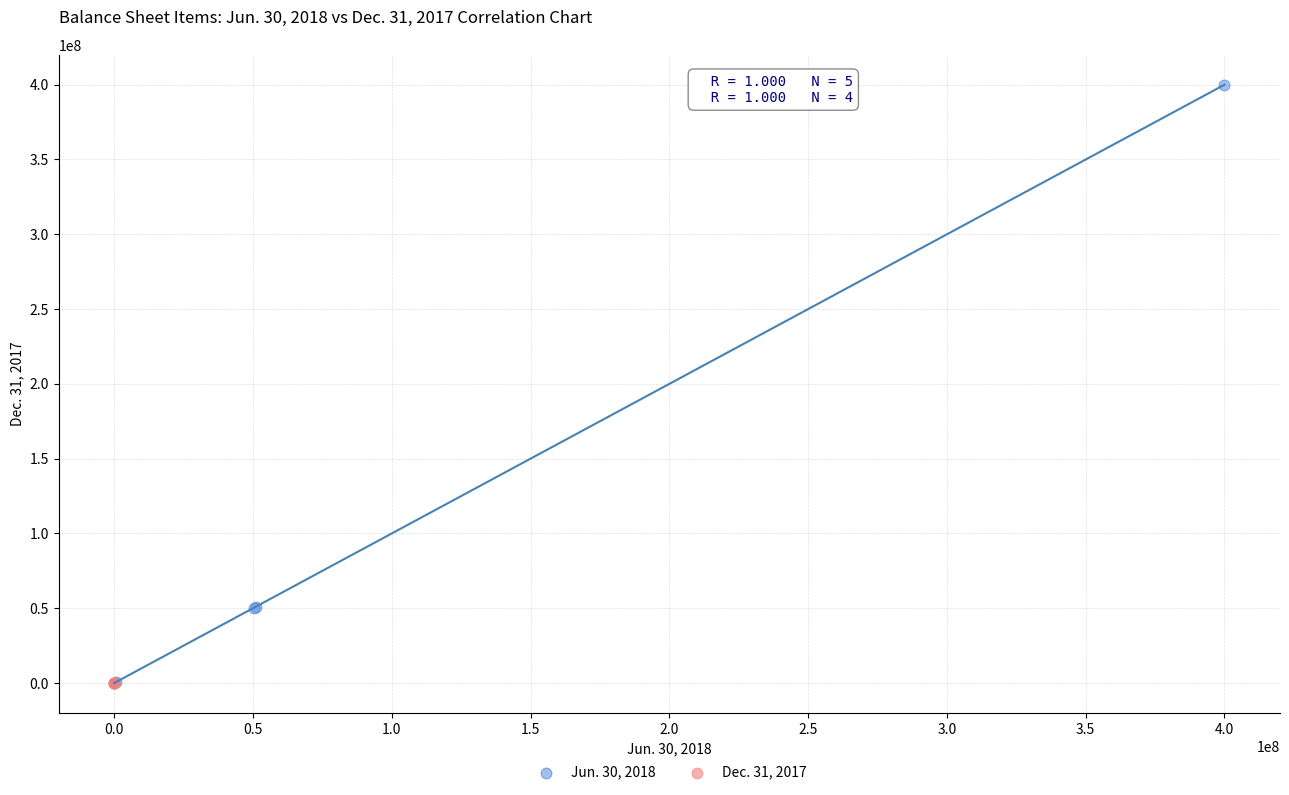

Which series contains the highest Y value?

Jun. 30, 2018